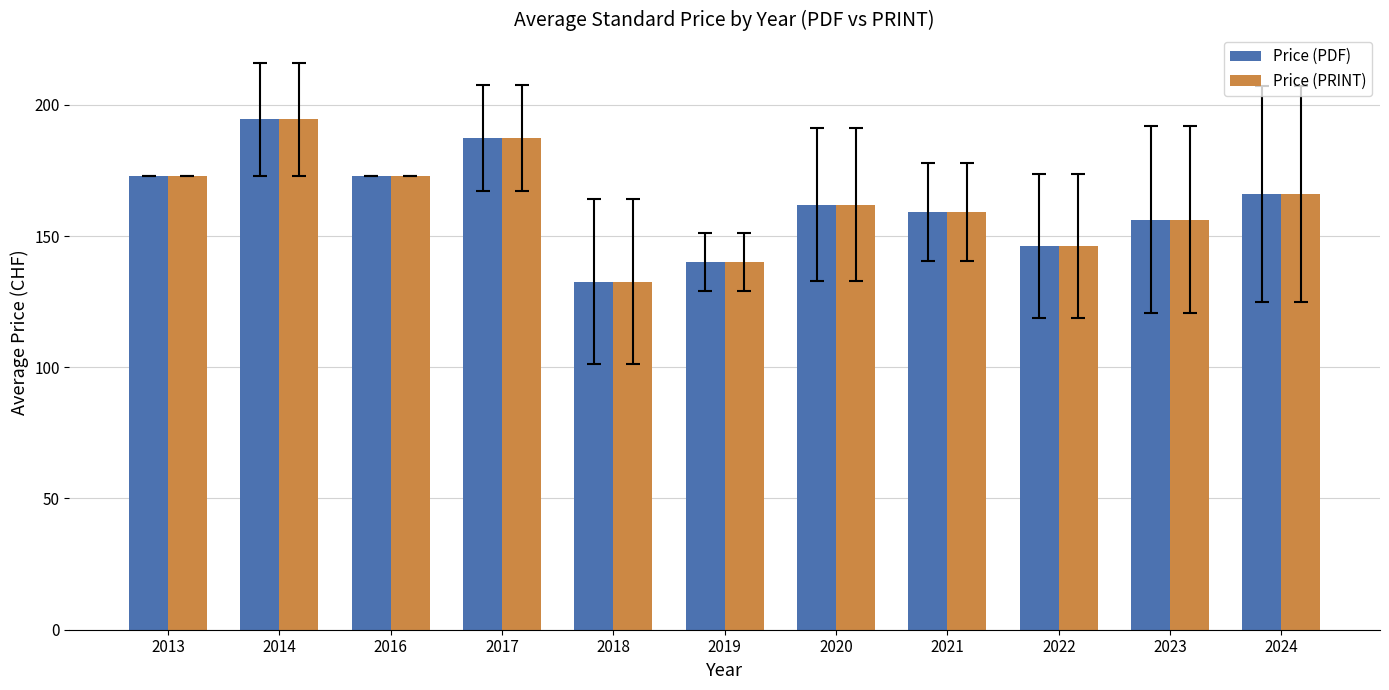

At which category is the sum across all series the highest?

2014